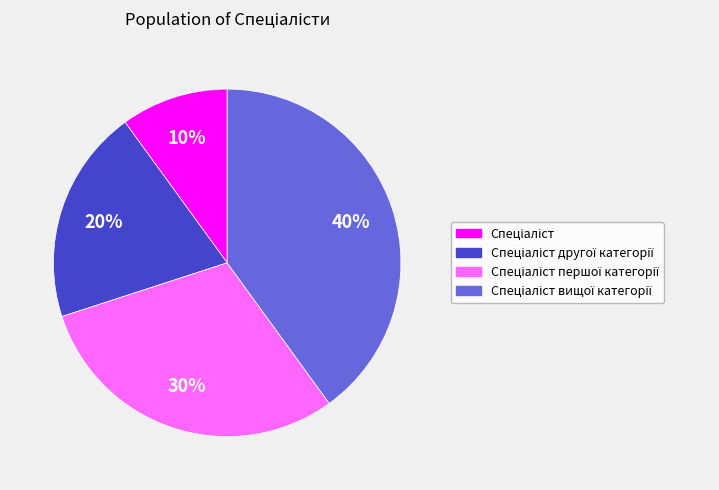

To the nearest percent, what is the average slice percentage?

25%